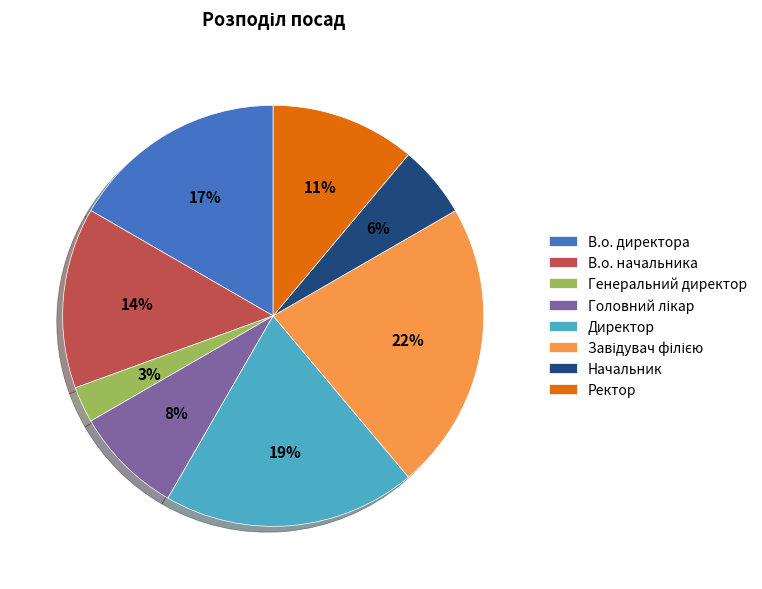

To the nearest percent, what is the difference between the largest and smallest slice percentages?

19%